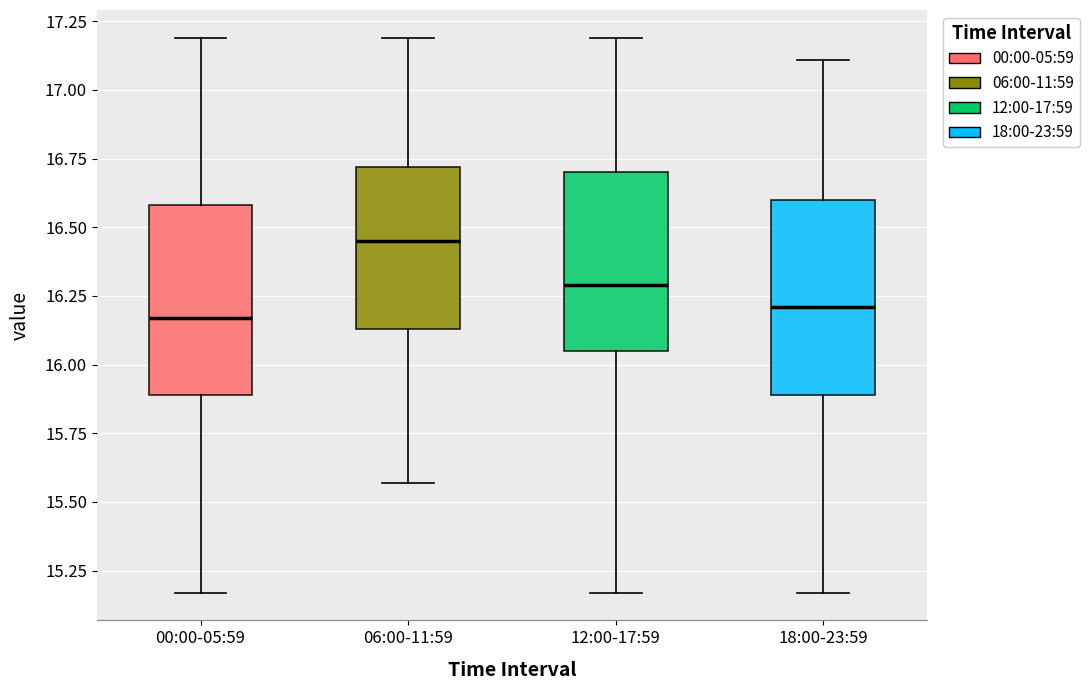

Which box's median line is the highest?

06:00-11:59